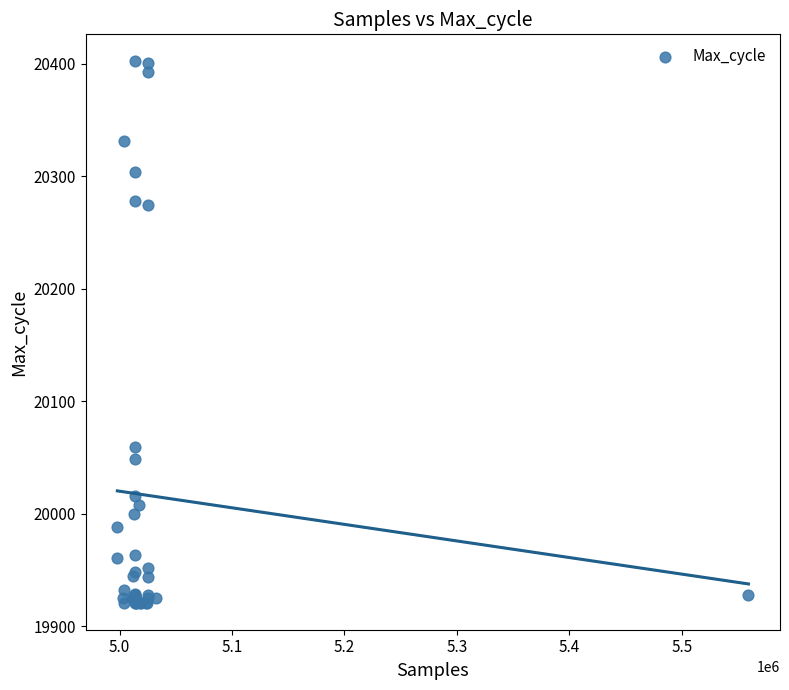

What Y value in the scatter plot is closest to 20161?

20059